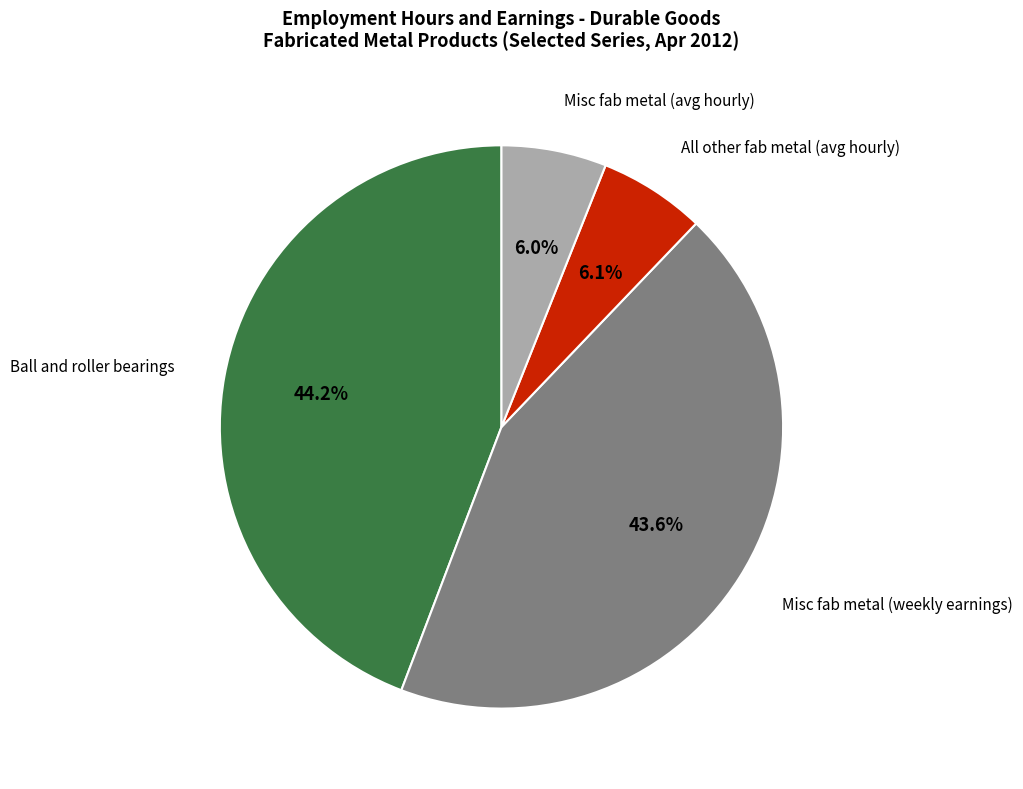

Does any single category account for the majority?

No